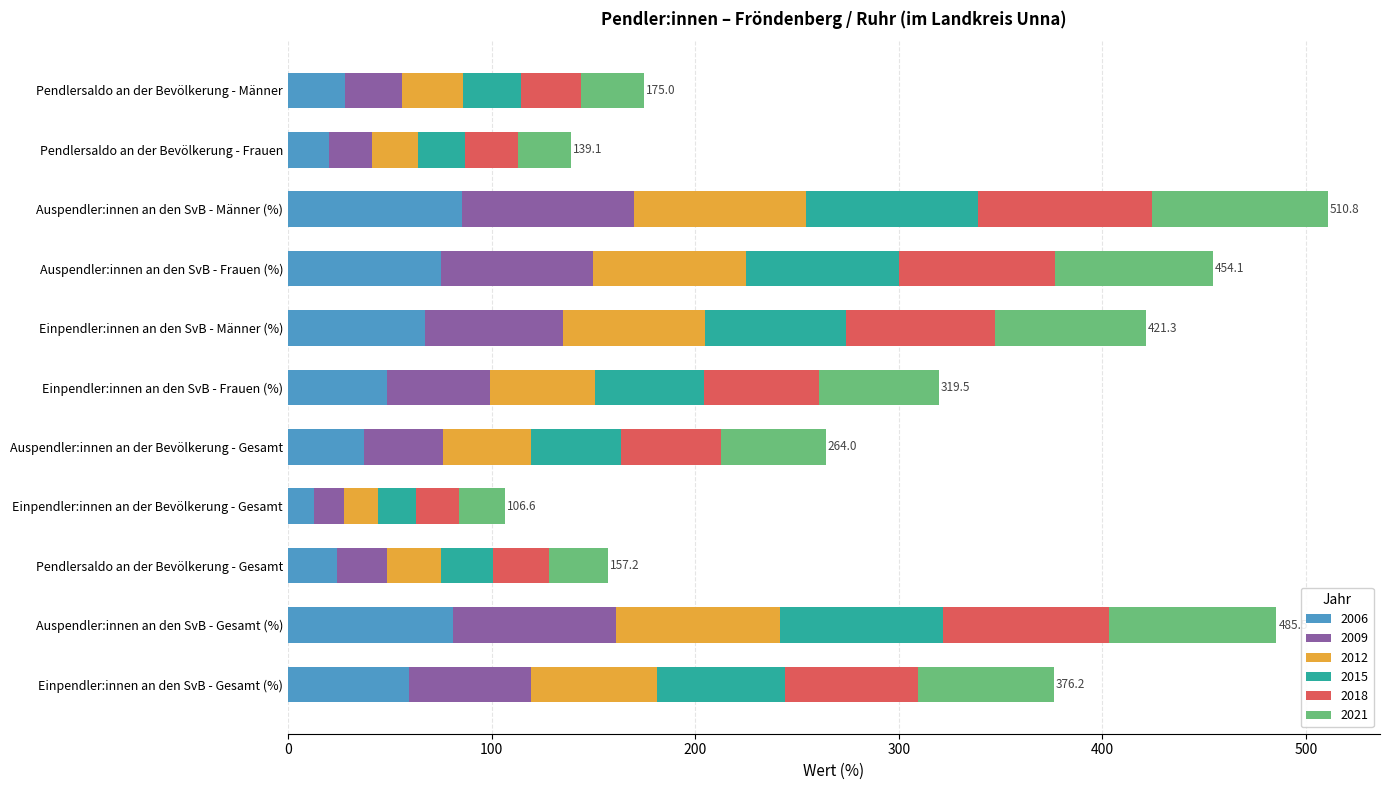

What is the difference between the second highest and second lowest values in the 2006 series?

60.7